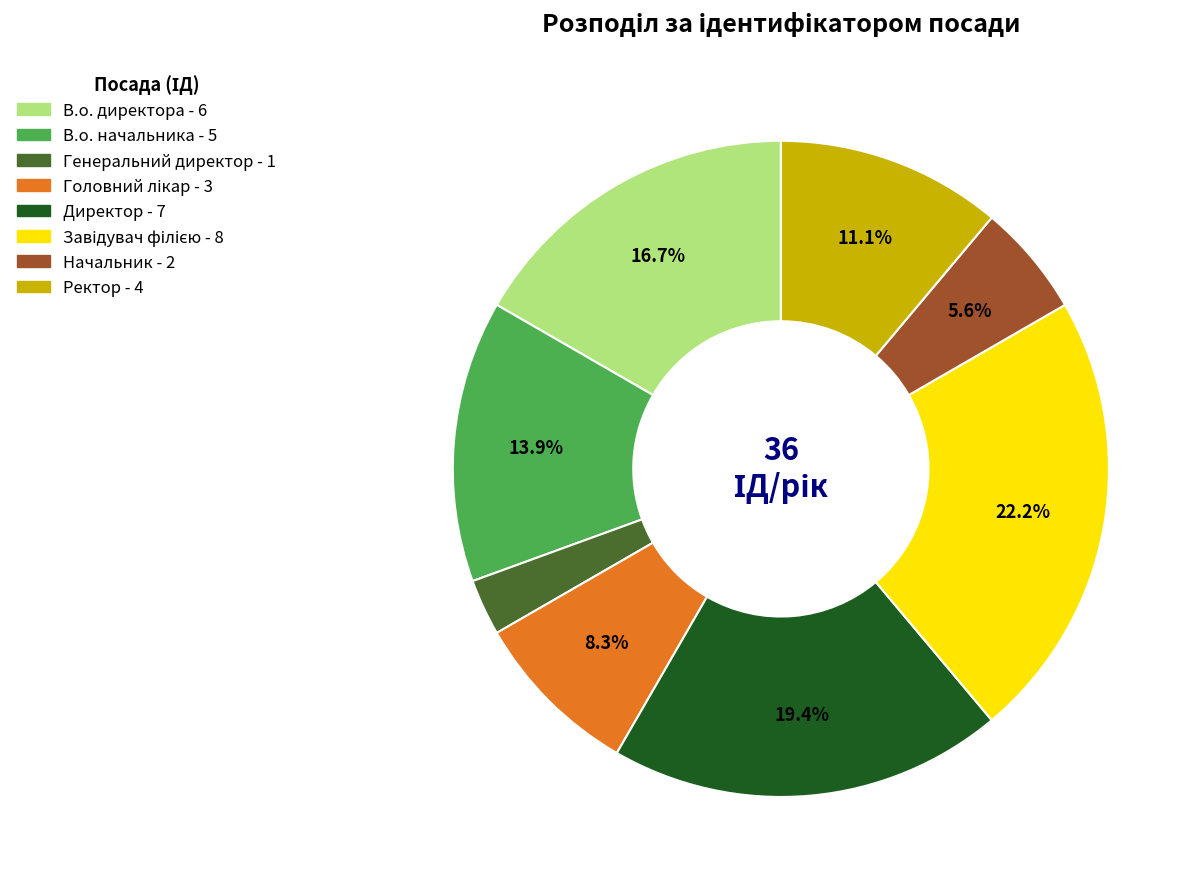

Which category has the smallest portion of the pie?

Генеральний директор